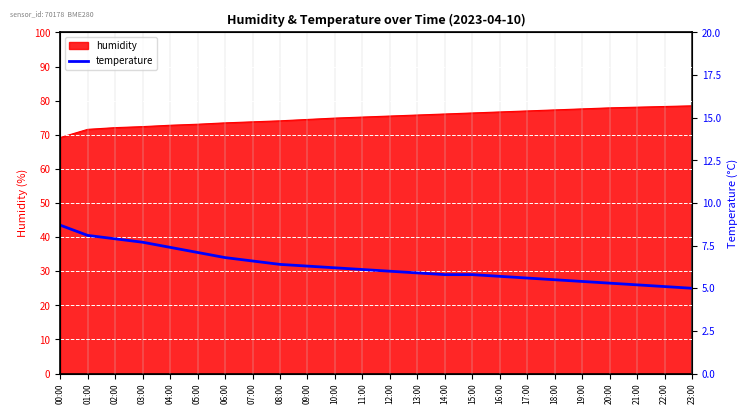

True or false: the data shows 5.3 at 20:00.

True